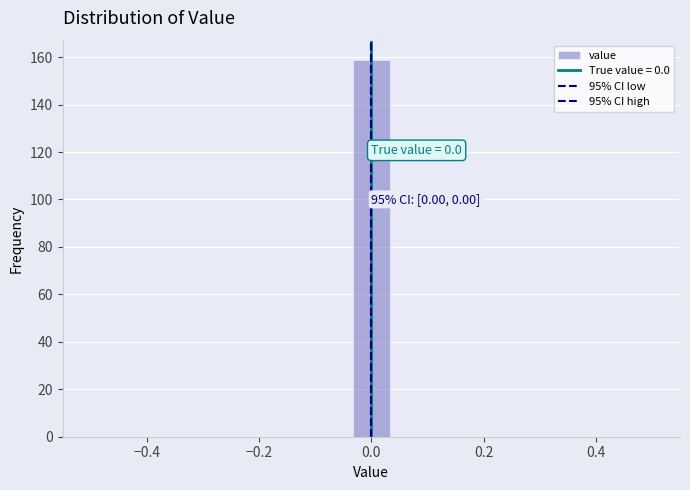

Read against the x-axis, roughly where is the centre of the tallest bar?

0.00